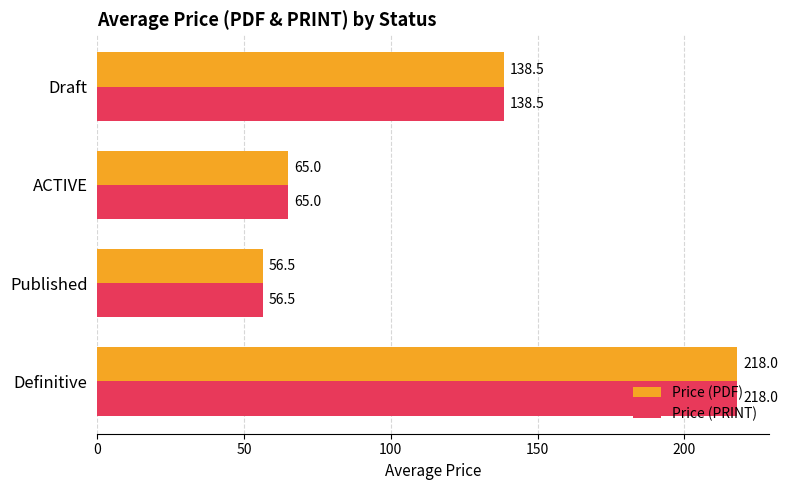

What is the minimum value for Price (PRINT)?

56.5